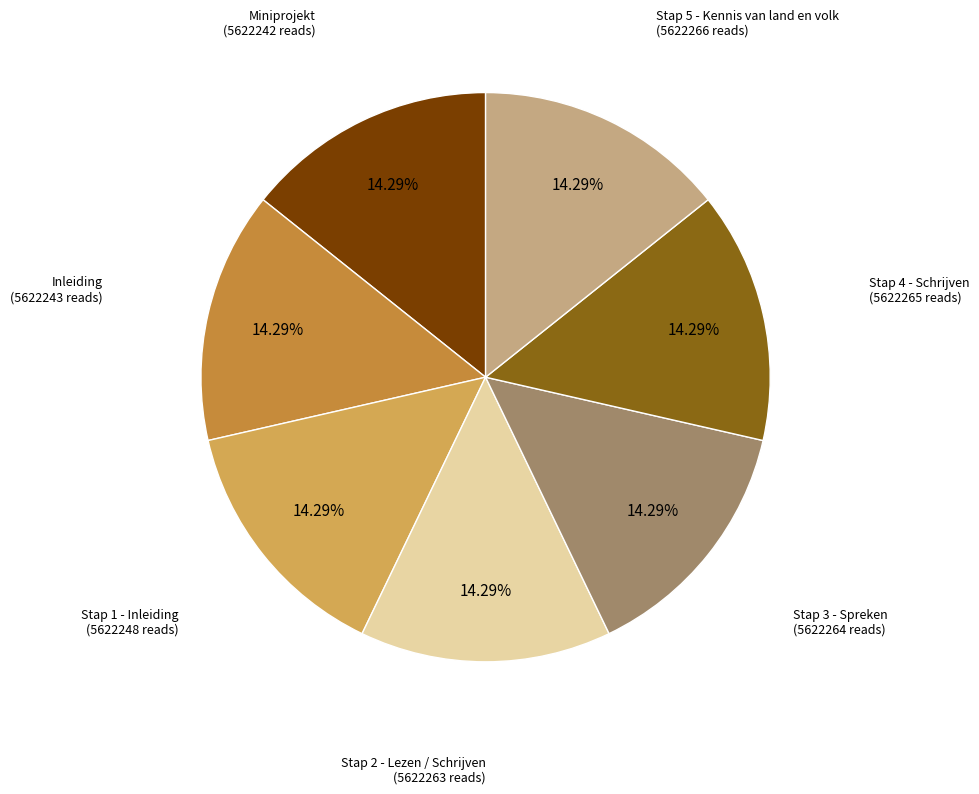

Combined, do Stap 3 - Spreken and Inleiding account for over 50%?

No